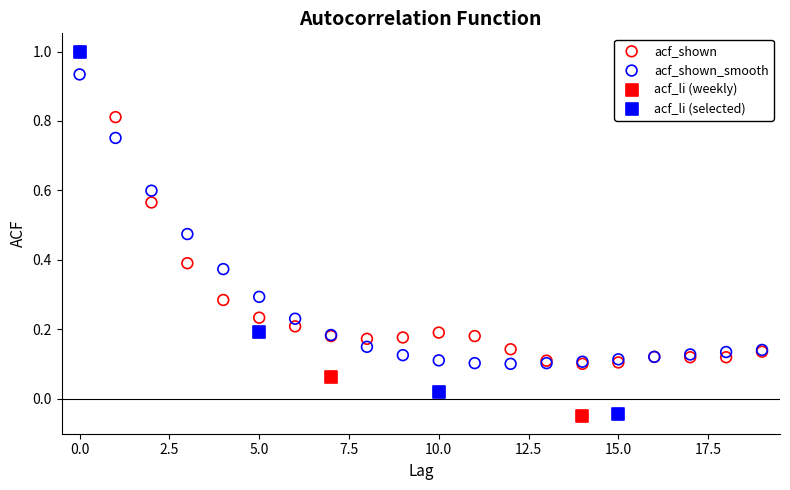

What are all the series names shown in the legend?

acf_shown, acf_shown_smooth, acf_li (weekly), acf_li (selected)